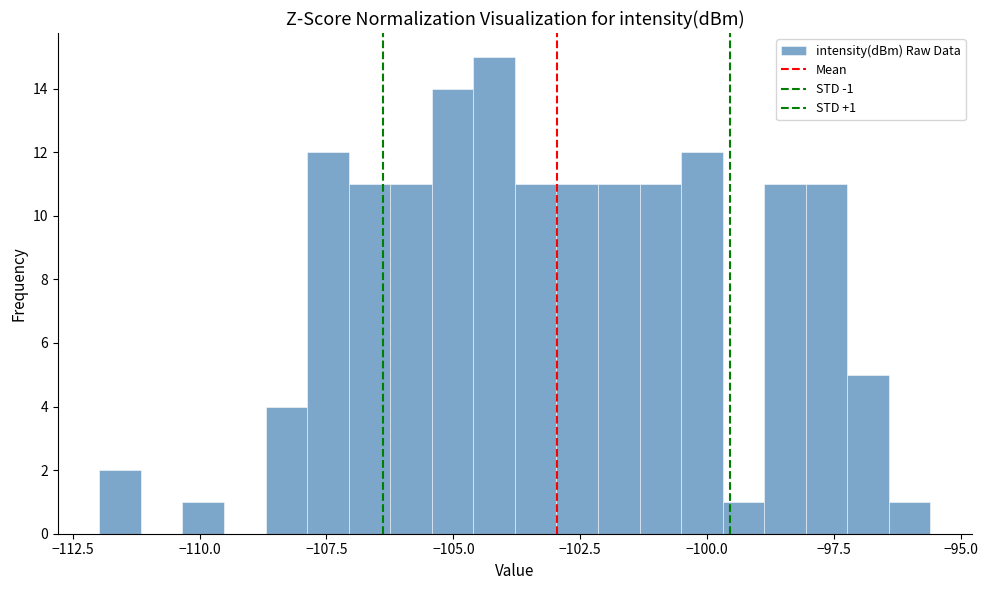

Around what value on the x-axis is the tallest bar? Give the approximate position of its centre, as read against the axis.

-104.0